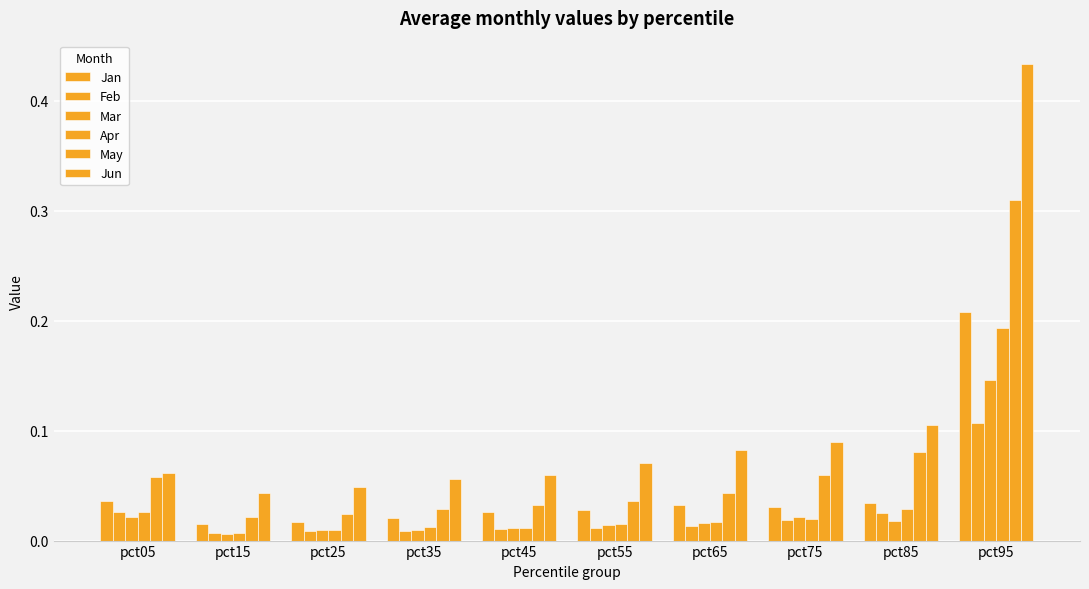

At which label does Jan reach its minimum?

pct15